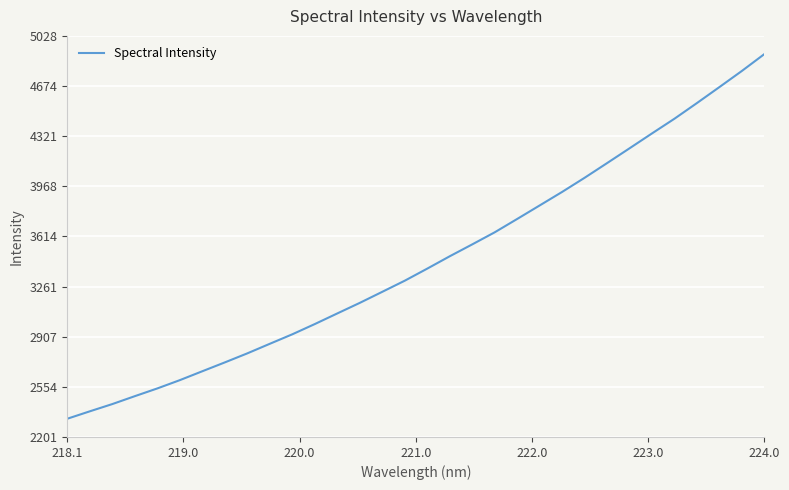

What is the maximum value shown in the chart?

4899.3